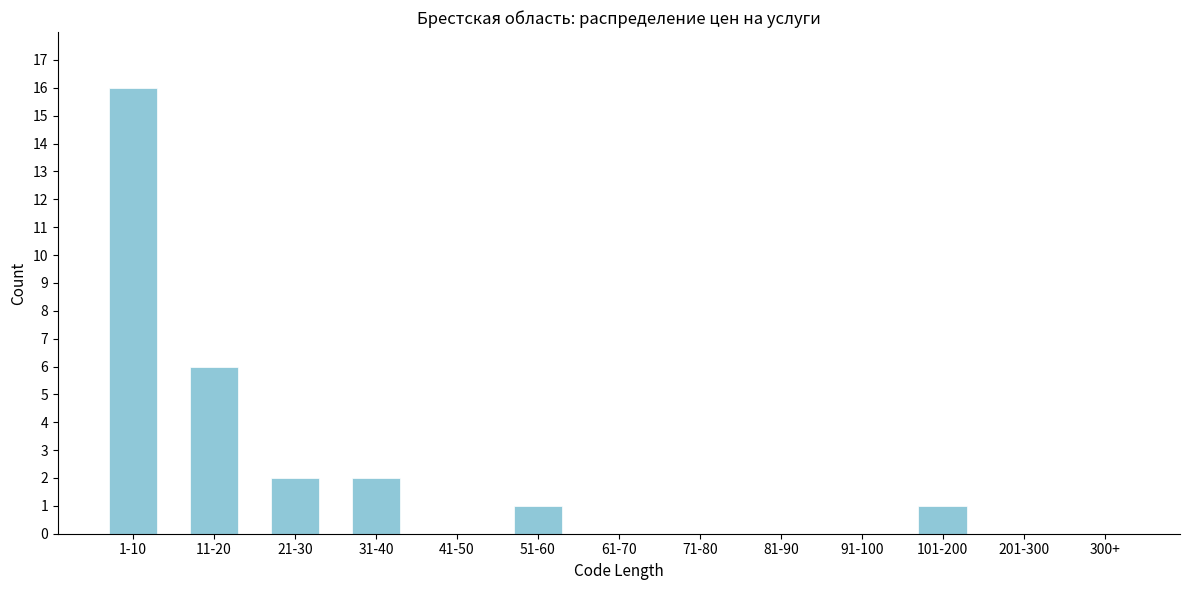

Reading right to left, list all the values displayed in this chart.

300+=0	201-300=0	101-200=1	91-100=0	81-90=0	71-80=0	61-70=0	51-60=1	41-50=0	31-40=2	21-30=2	11-20=6	1-10=16